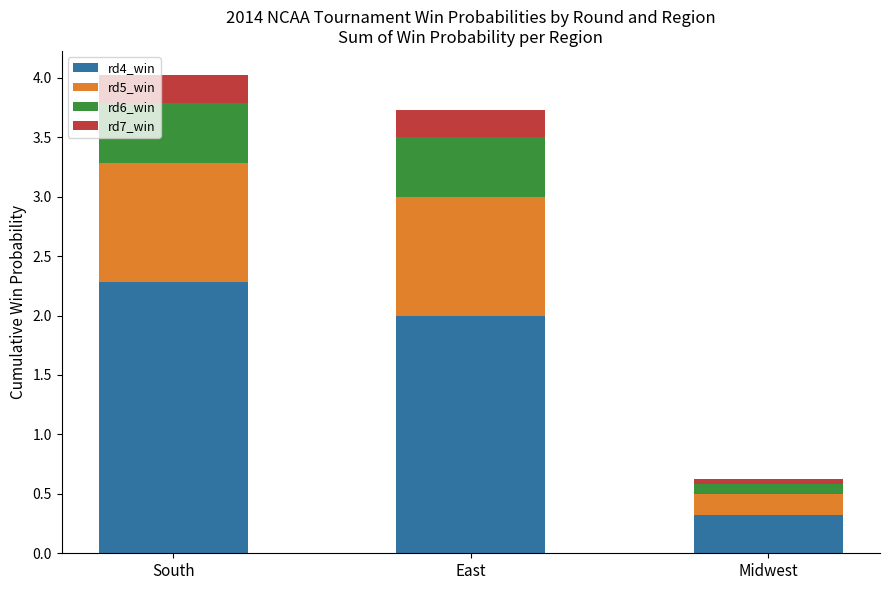

What is the total value across all series at South?

4.0